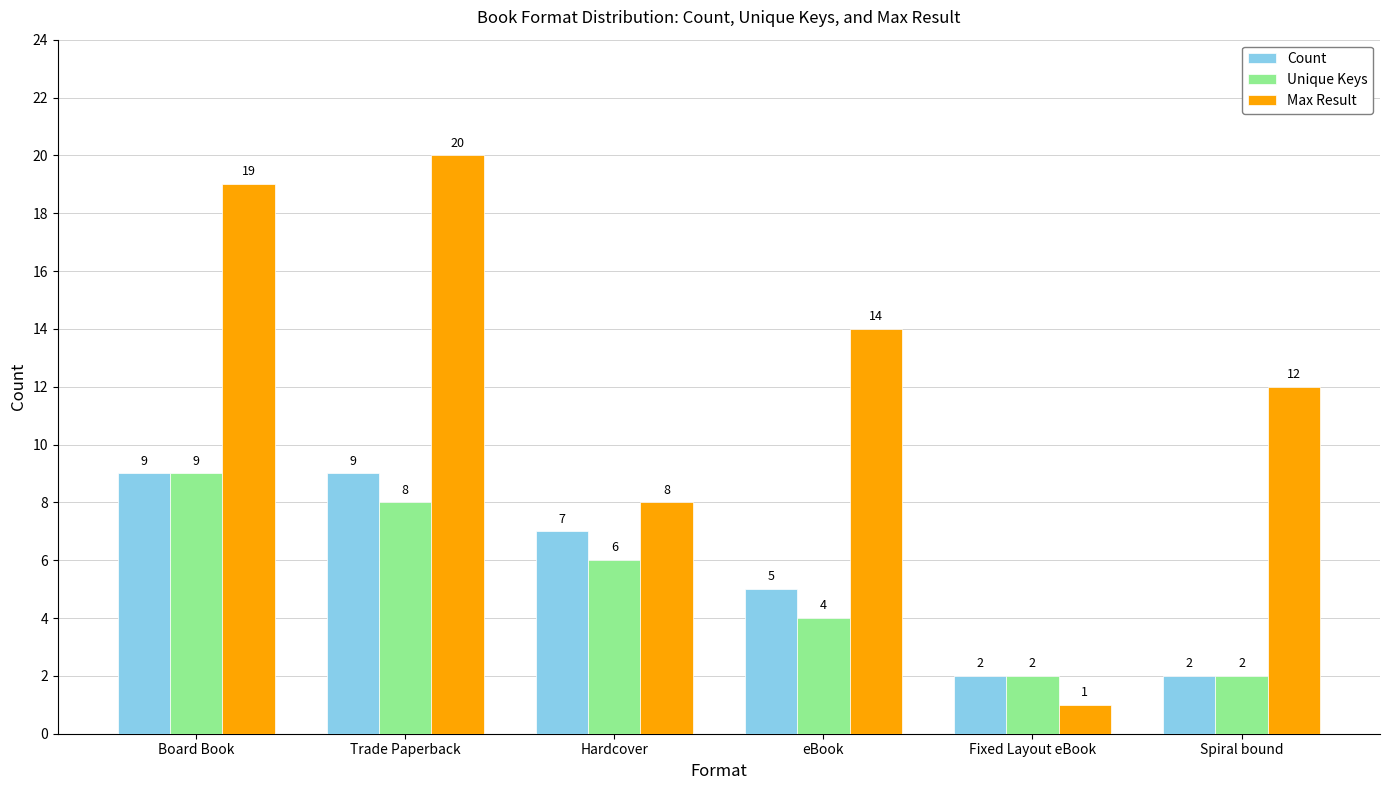

What position from the left is Trade Paperback?

2